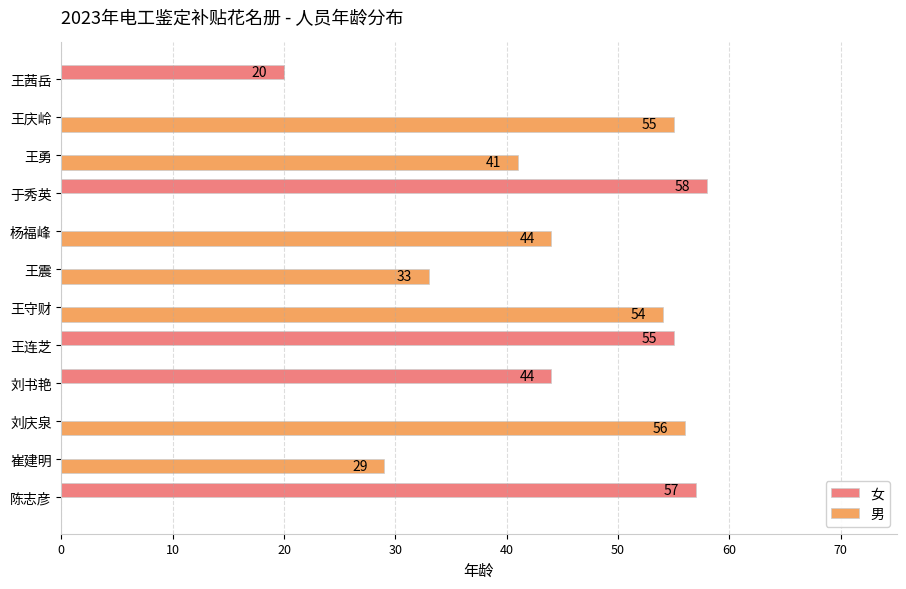

The 男 series shows 56 at 刘庆泉. True or false?

True